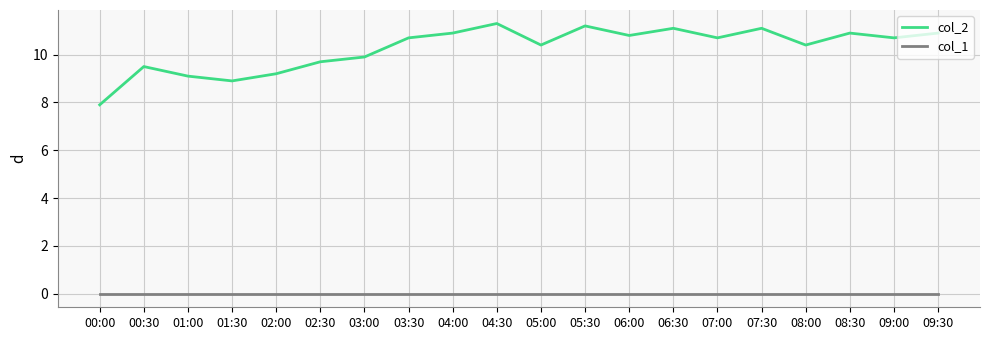

At how many categories does at least one series exceed 1?

20